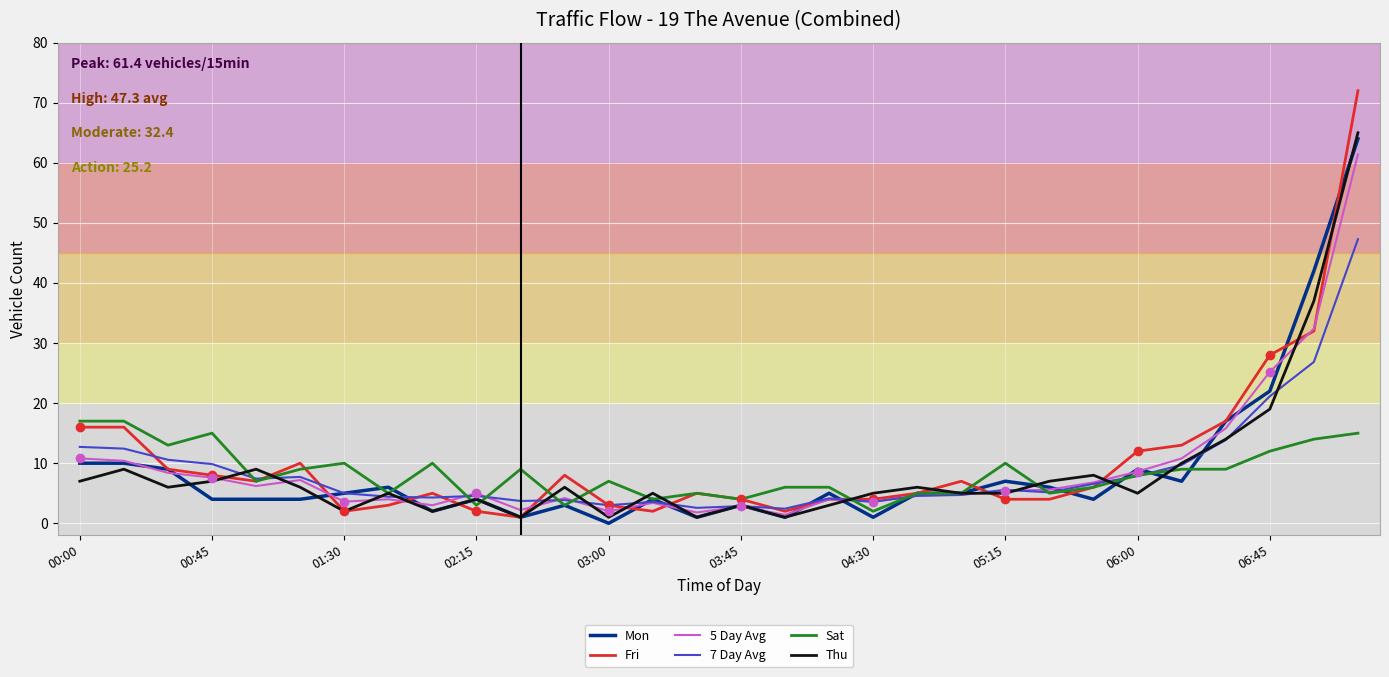

How many times do Sat and Thu cross each other?

12